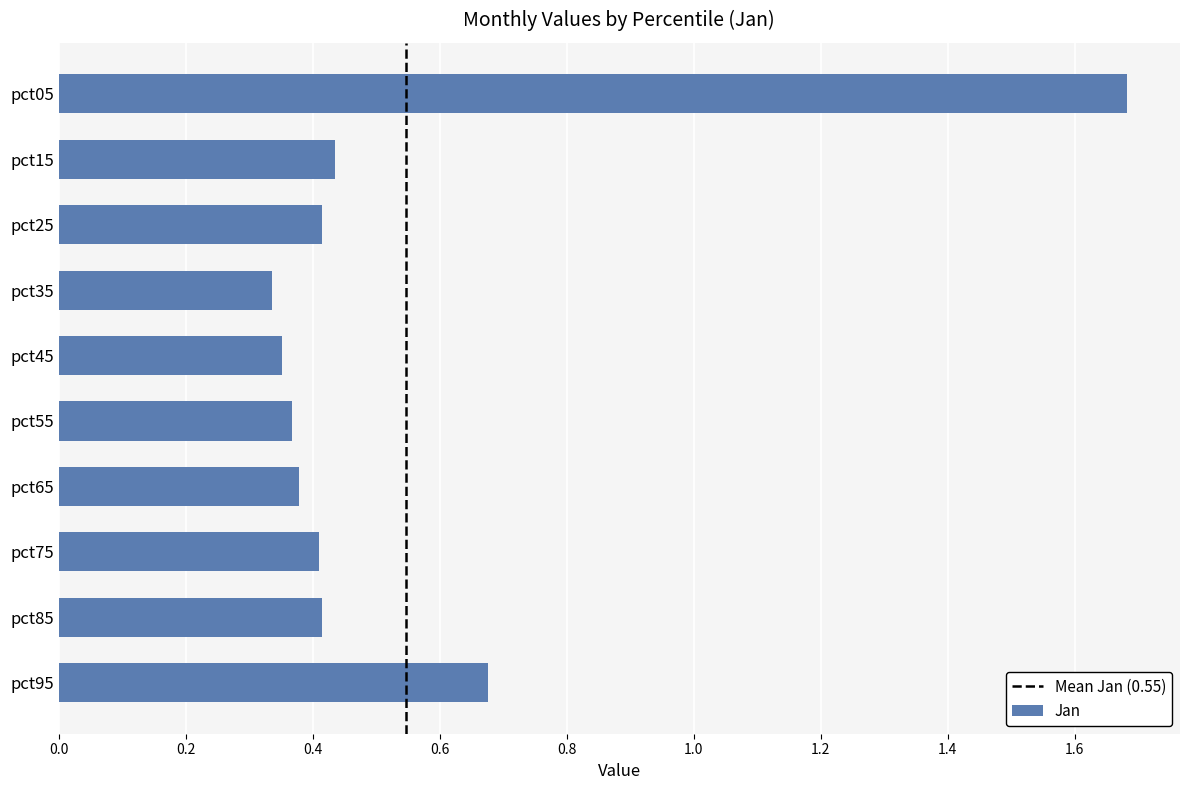

How many values are between 0 and 1?

9